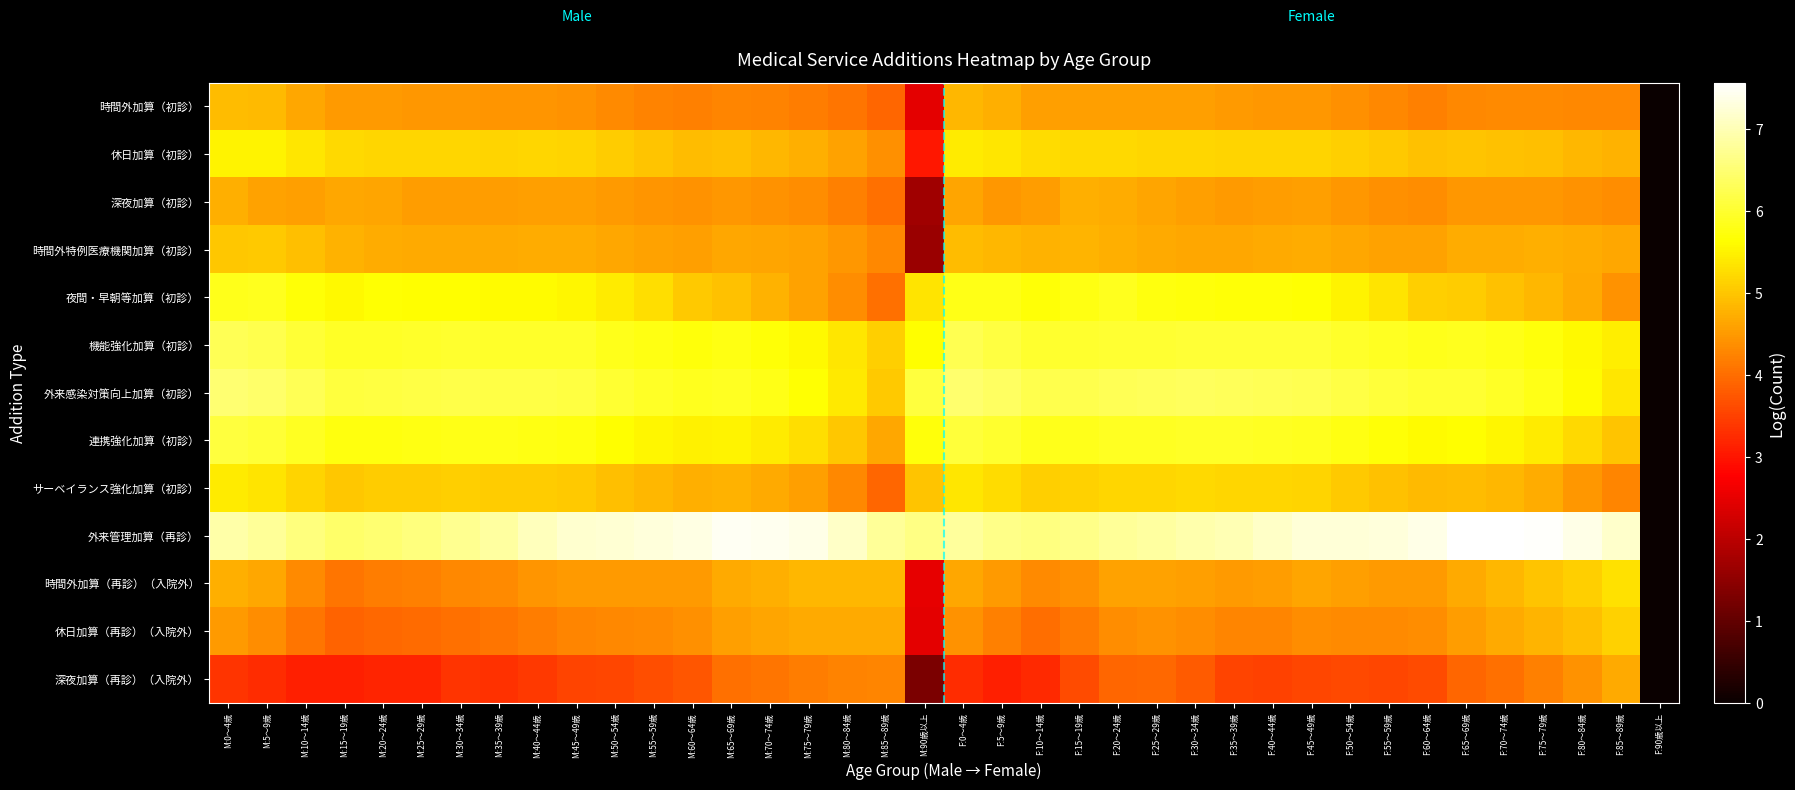

Rank the series at M:35～39歳 from lowest to highest value.

深夜加算（再診）（入院外）, 休日加算（再診）（入院外）, 時間外加算（再診）（入院外）, 時間外加算（初診）, 深夜加算（初診）, 時間外特例医療機関加算（初診）, サーベイランス強化加算（初診）, 休日加算（初診）, 夜間・早朝等加算（初診）, 連携強化加算（初診）, 機能強化加算（初診）, 外来感染対策向上加算（初診）, 外来管理加算（再診）